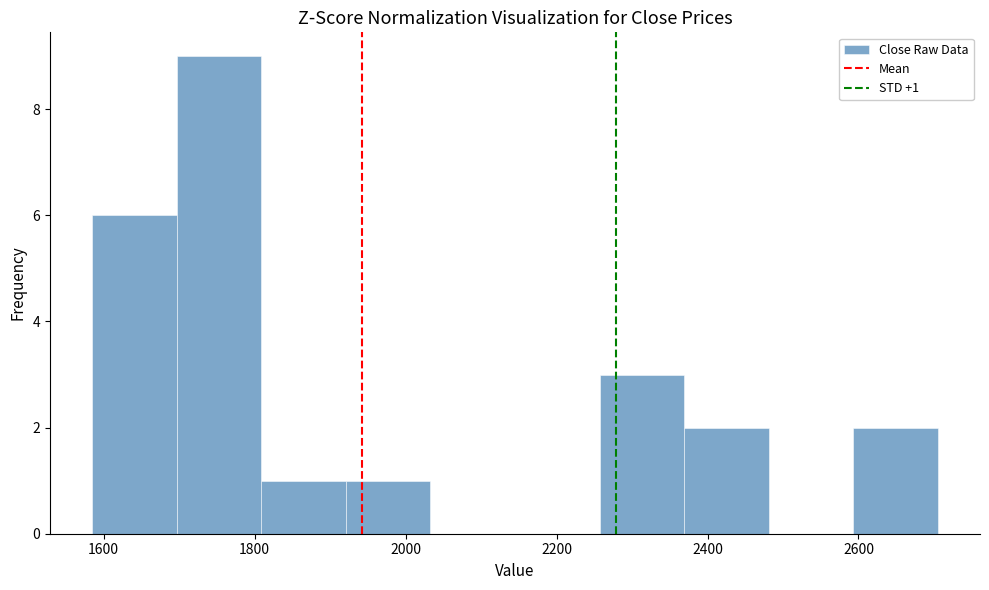

Over which range of the x-axis is the bar tallest?

1700 to 1800